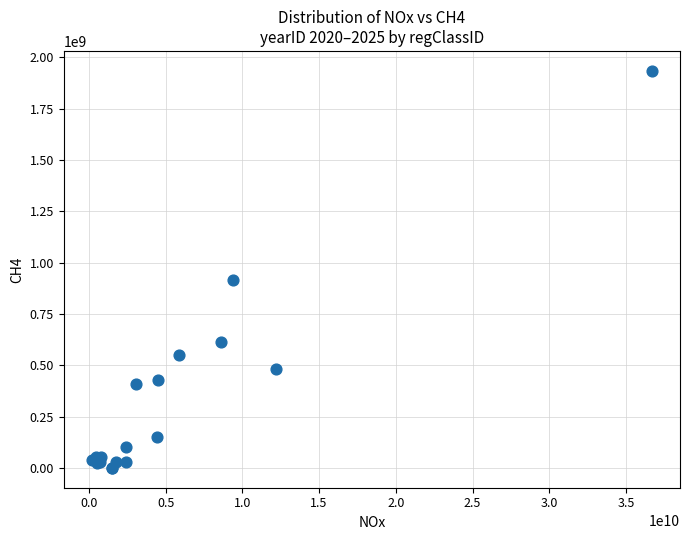

What Y value in the scatter plot is closest to 967304483?

917387458.0